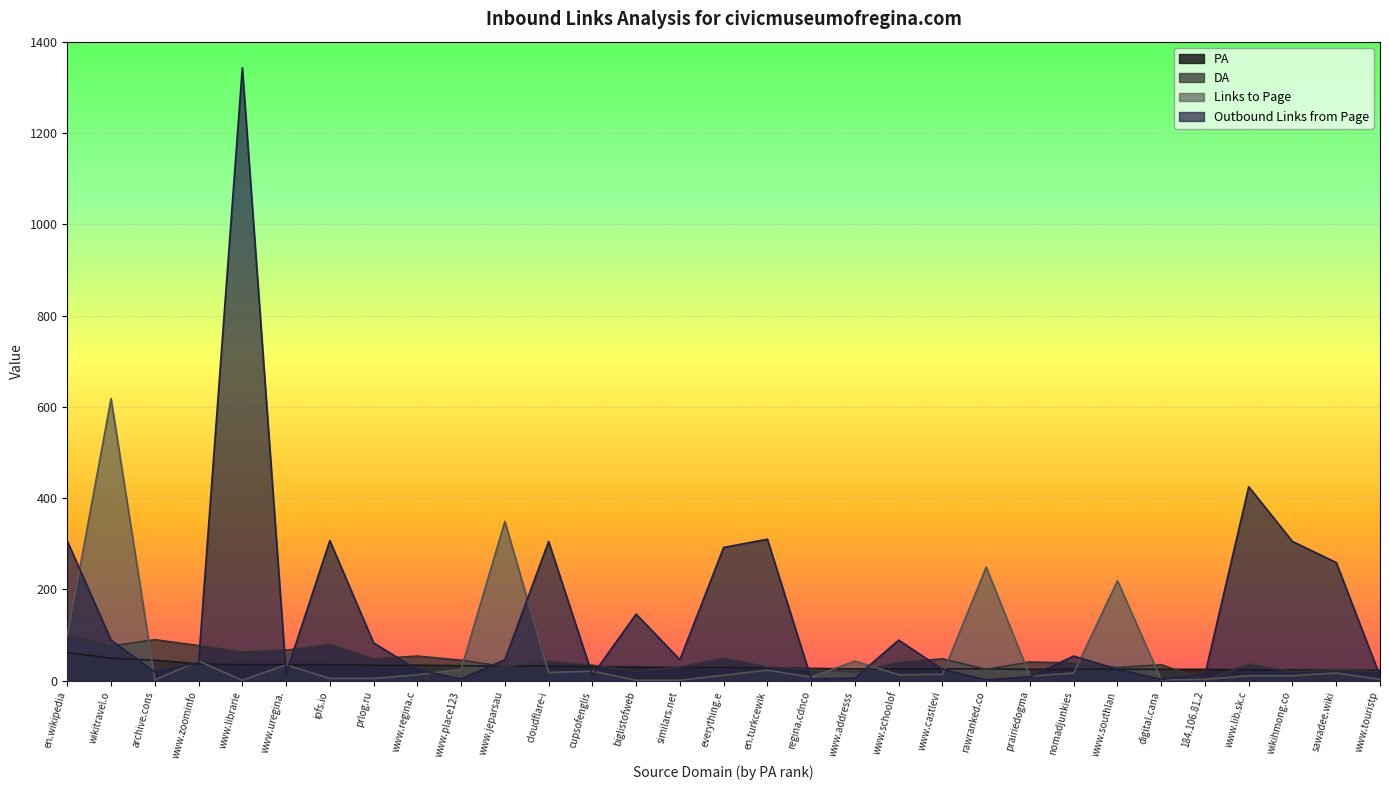

The DA series shows 48 at prlog.ru. True or false?

True